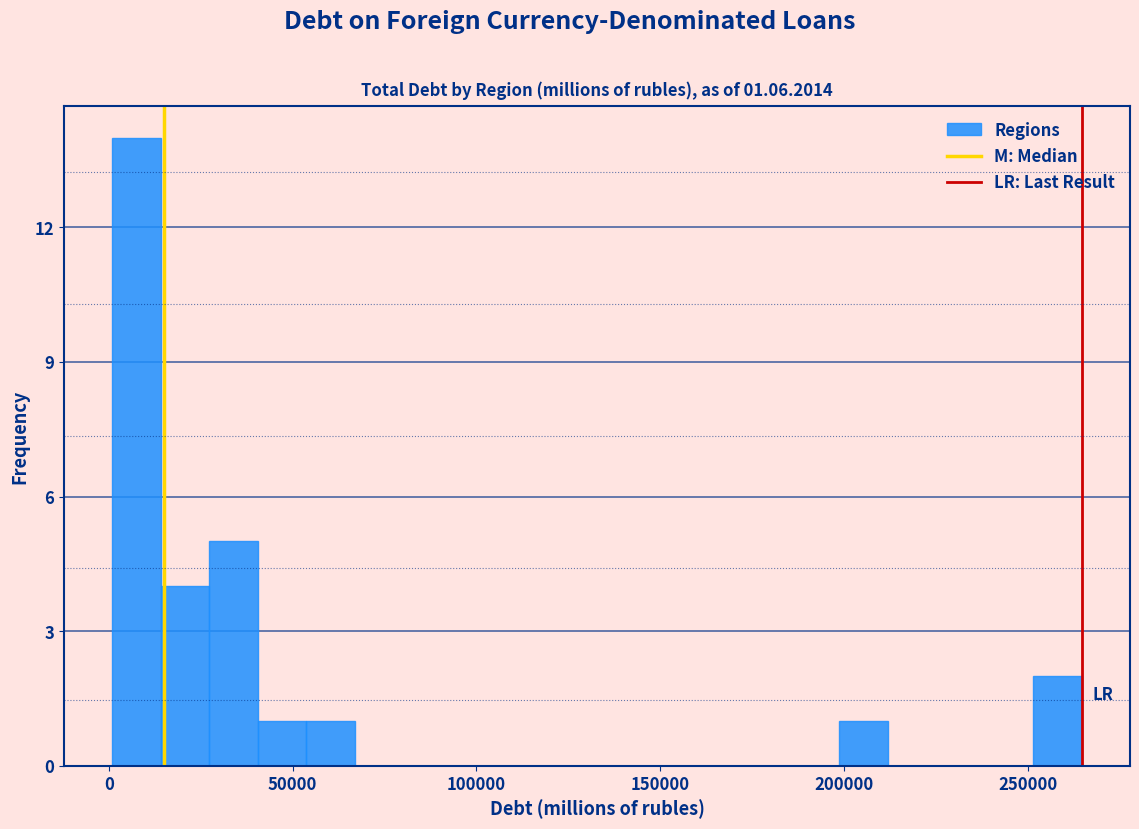

Around what value on the x-axis is the tallest bar? Give the approximate position of its centre, as read against the axis.

10000